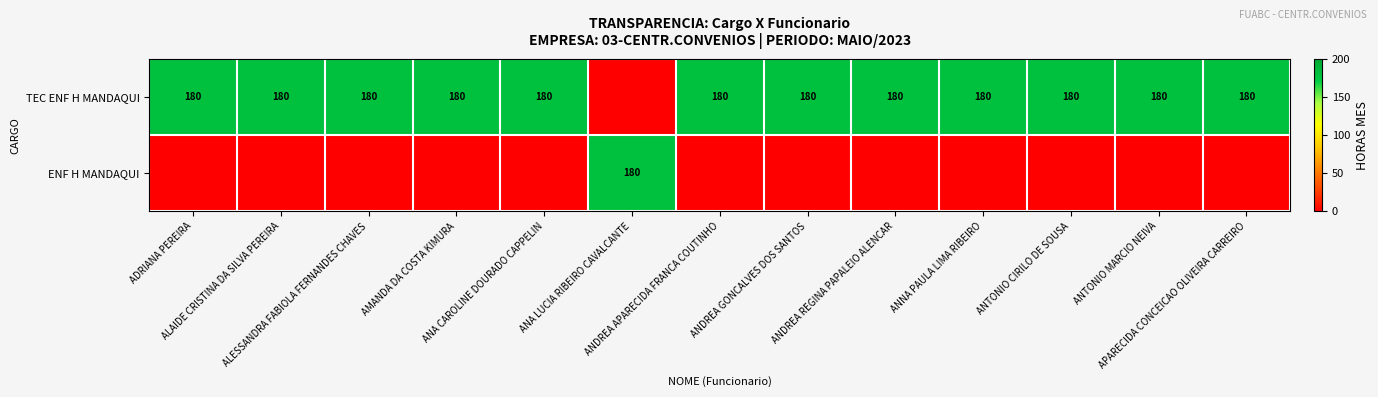

The value of TEC ENF H MANDAQUI at ANA CAROLINE DOURADO CAPPELIN is 63. True or false?

False